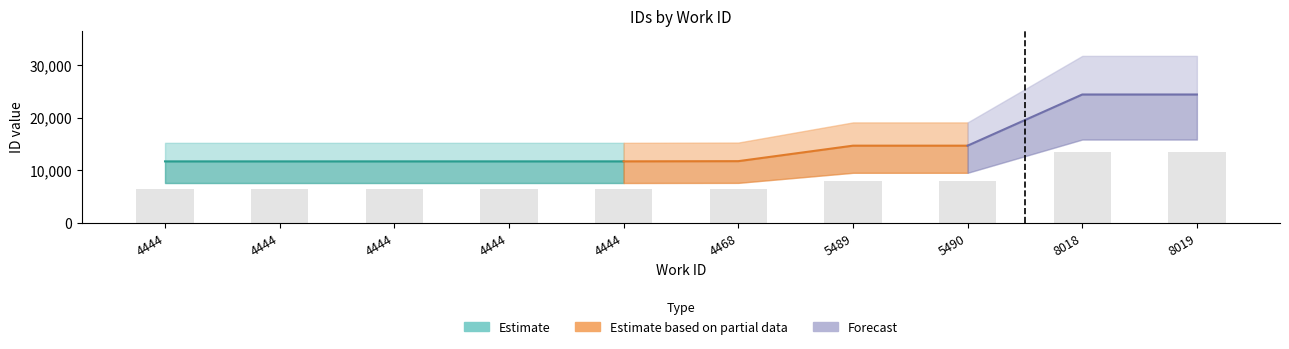

How many groups of bars are there?

10